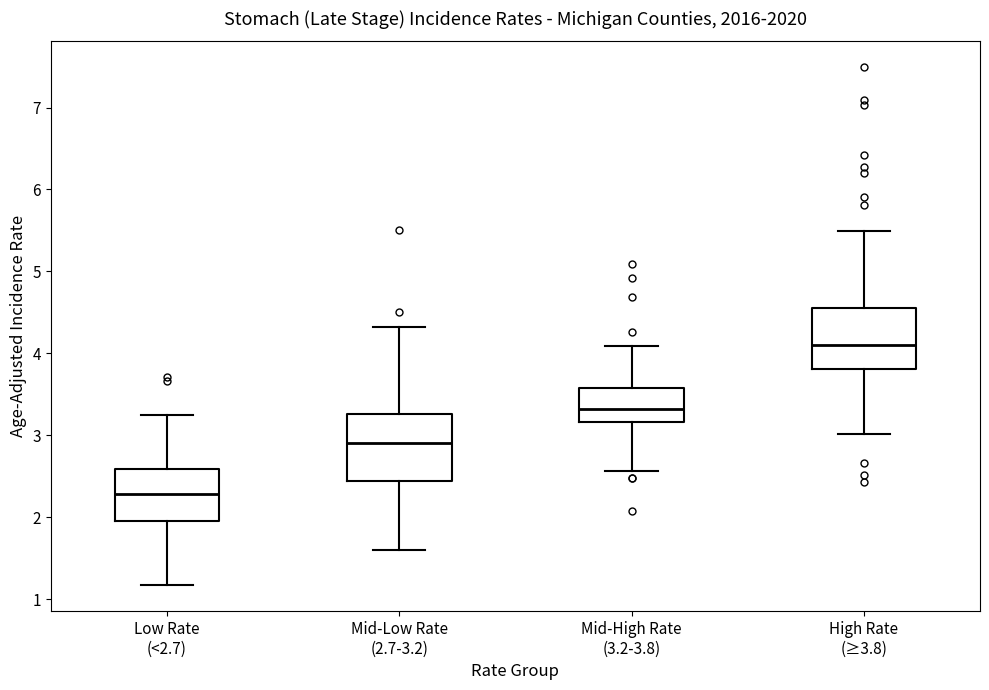

Reading left to right, transcribe this box plot: for each box, give where its median line is, the range the box spans, and where its two whiskers end, as read against the y-axis. The values are not printed on the chart, so give them approximately, as read against the axis.

Low Rate (<2.7): median 2.3, box 2.0 to 2.6, whiskers 1.2 to 3.2
Mid-Low Rate (2.7-3.2): median 2.9, box 2.4 to 3.3, whiskers 1.6 to 4.3
Mid-High Rate (3.2-3.8): median 3.3, box 3.2 to 3.6, whiskers 2.6 to 4.1
High Rate (≥3.8): median 4.1, box 3.8 to 4.6, whiskers 3.0 to 5.5